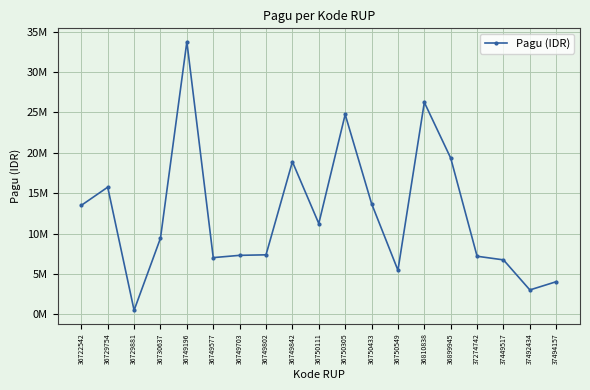

The value at 36729881 is 510000. True or false?

True